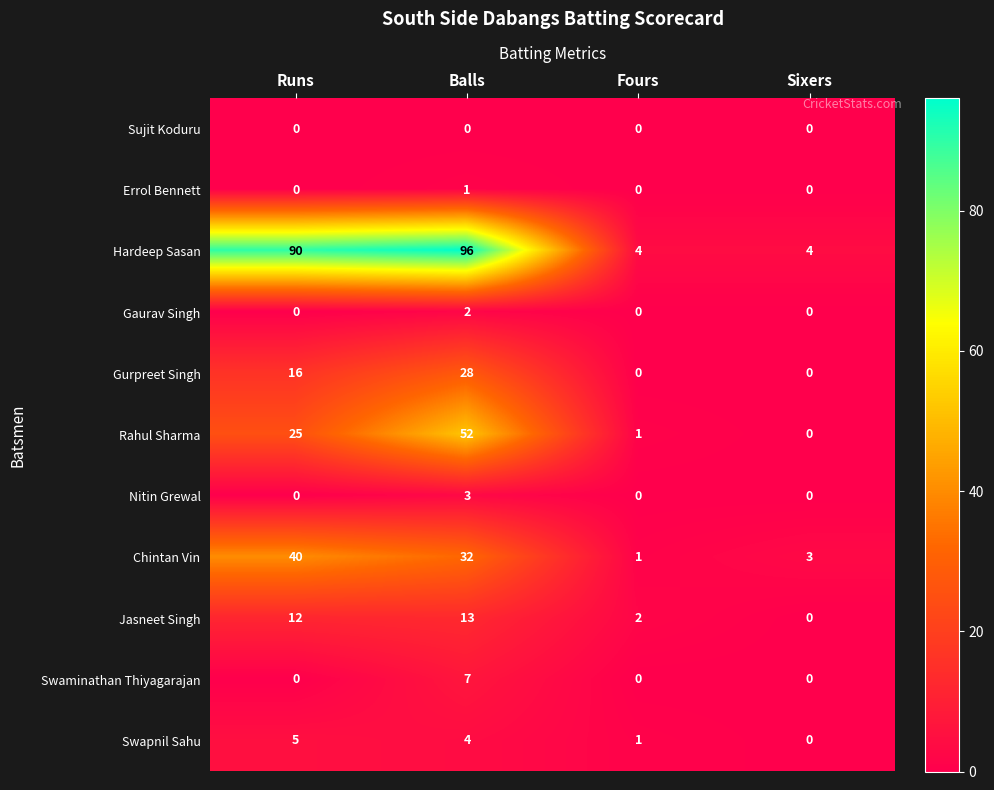

What is the average value of the Jasneet Singh series?

7